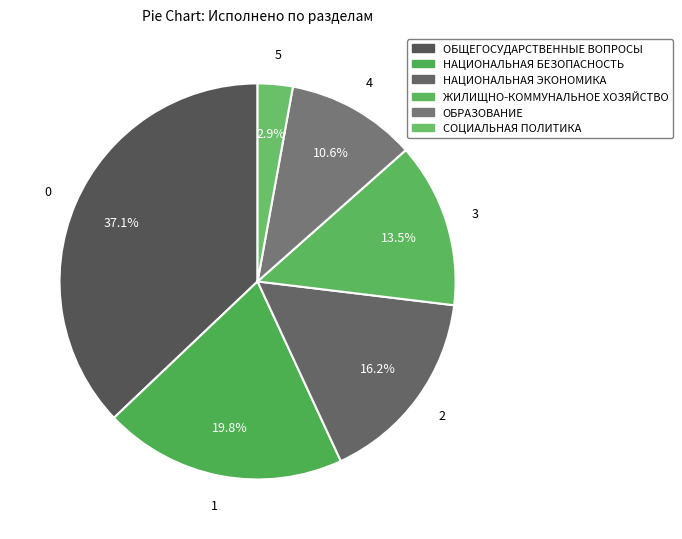

What percentage is the ОБЩЕГОСУДАРСТВЕННЫЕ ВОПРОСЫ slice, to the nearest percent?

37%